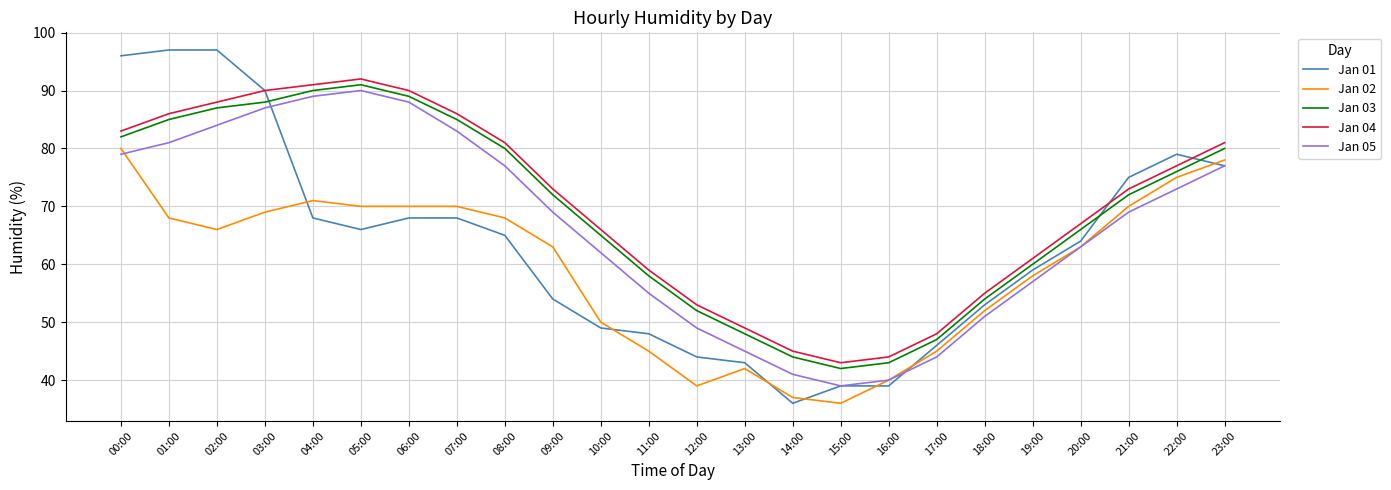

At which label does Jan 04 first exceed 73?

00:00